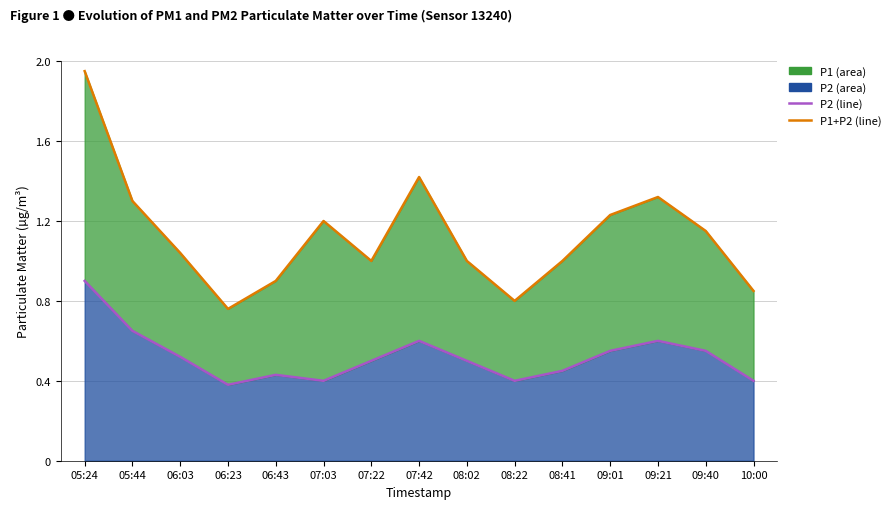

True or false: P1 + P2 (line) has a value of 1.3 at 05:44.

True